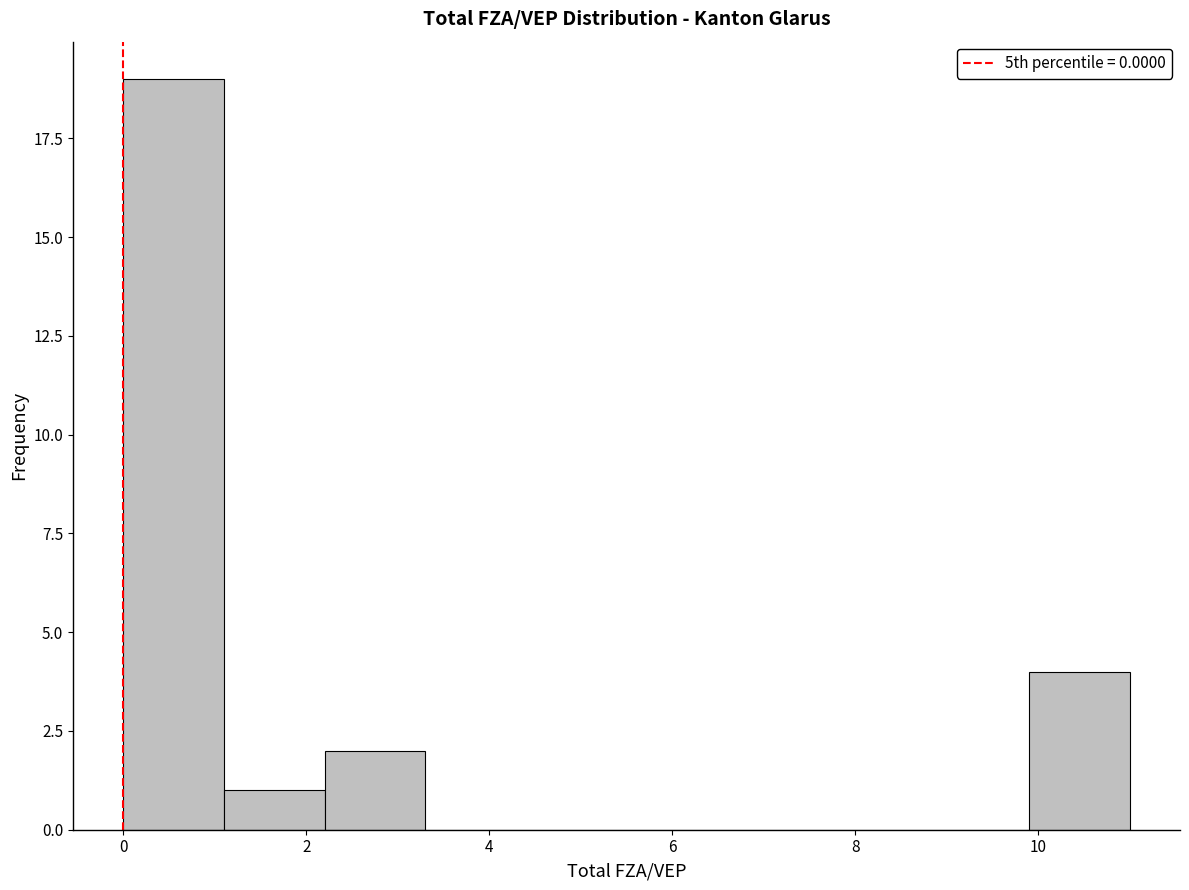

How tall is the bar that spans 0.0 to 1.1 on the x-axis? Neither the bar edges nor the heights are printed on the chart, so give them approximately, as read against the axes.

19